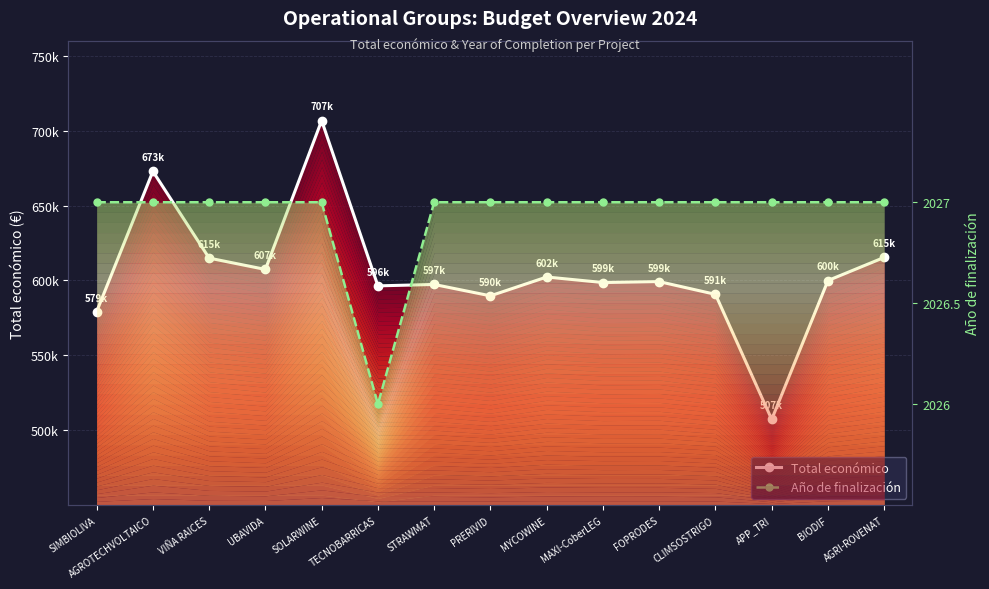

What is the difference between the maximum and minimum values in the Año de finalización series?

1.0